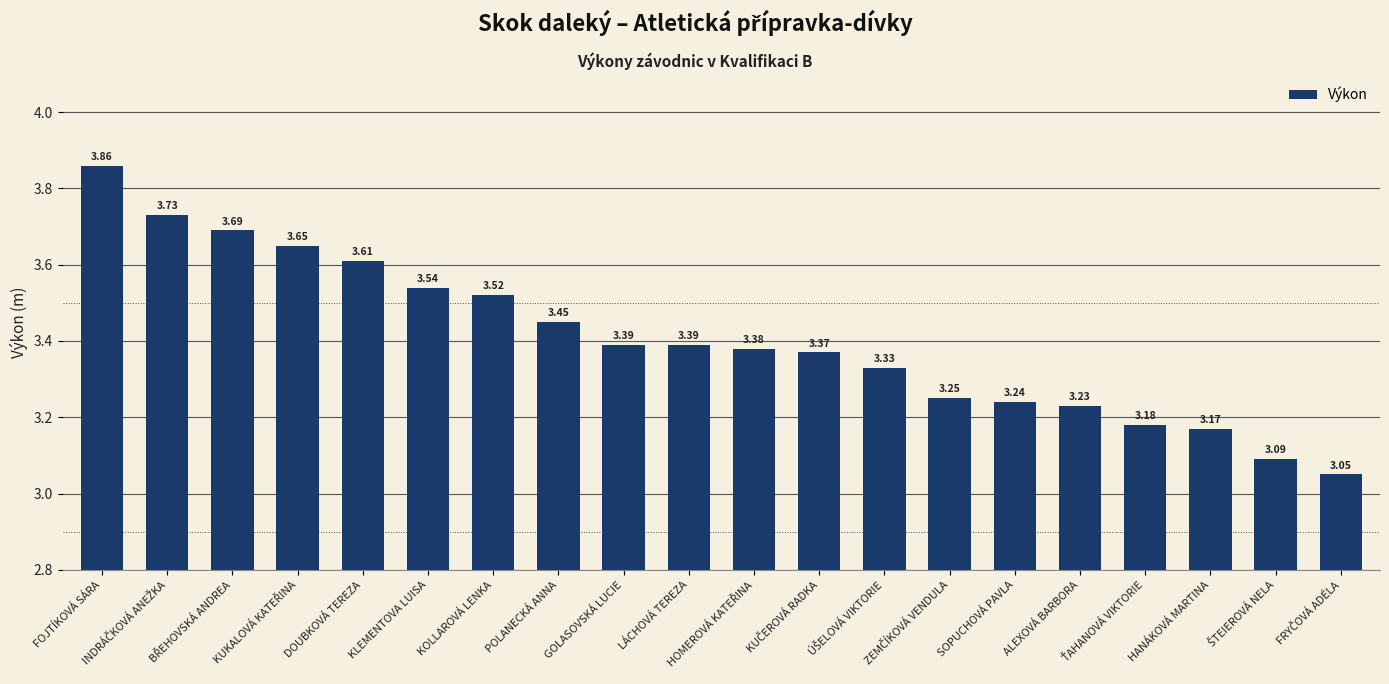

What is the difference between the maximum and minimum values?

0.8